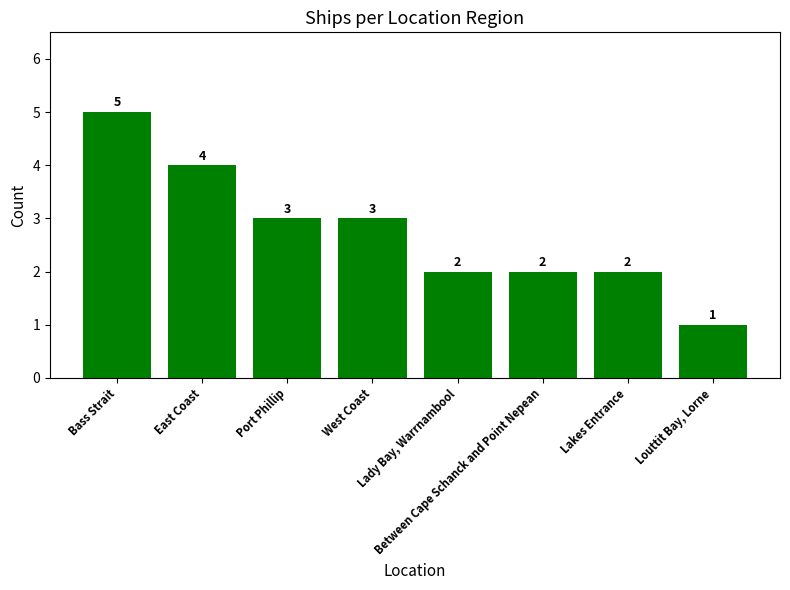

What is the change in value from Lakes Entrance to Louttit Bay, Lorne?

-1